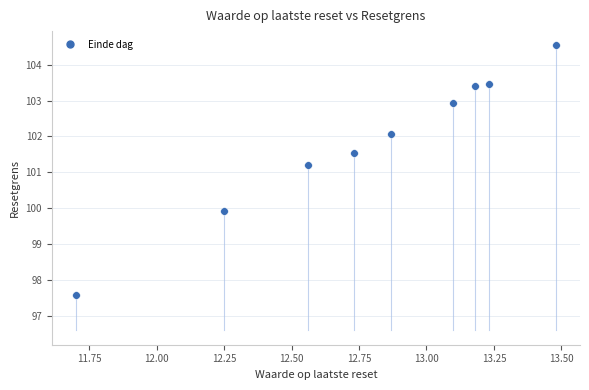

What Y value in the scatter plot is closest to 101?

101.2